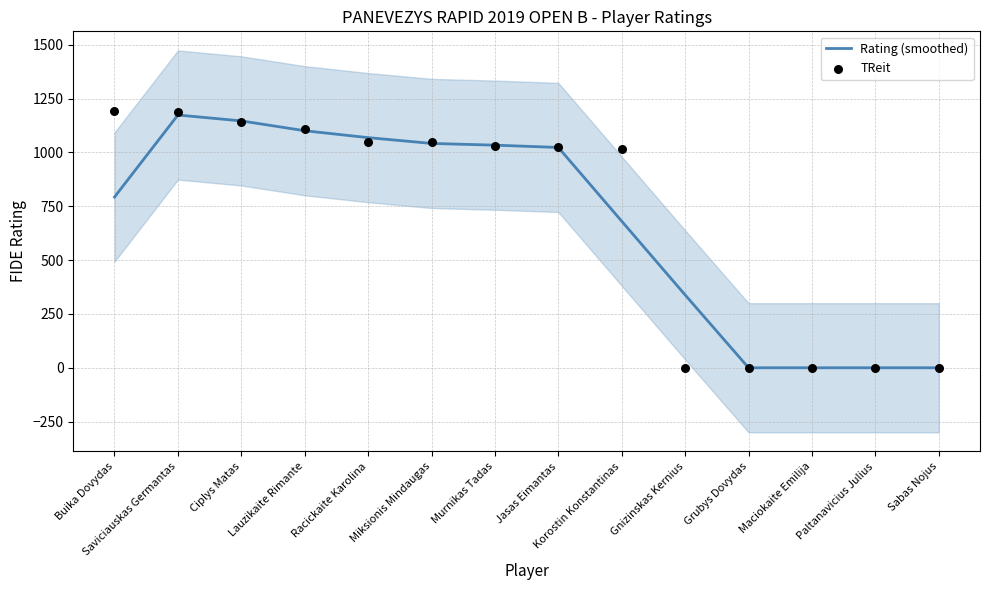

What are all the series names shown in the legend?

Rating (smoothed), TReit